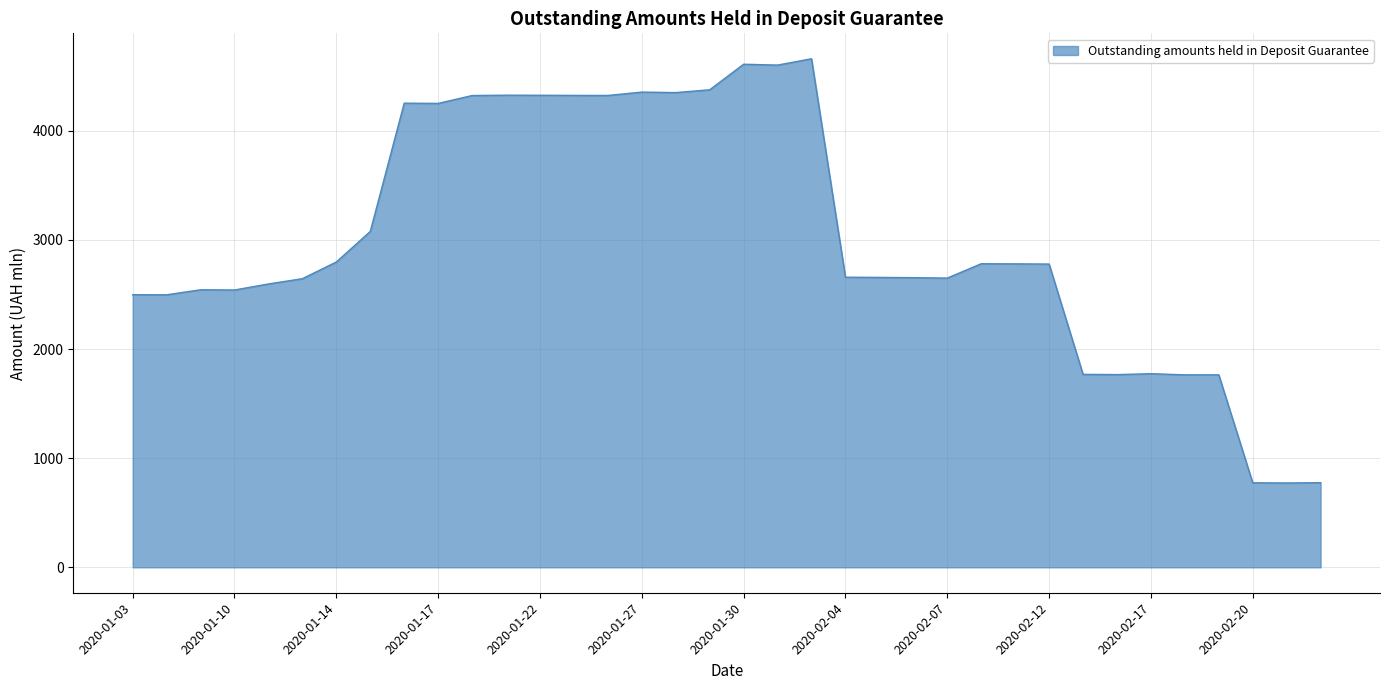

What is the difference between the maximum and second lowest values?

3884.9